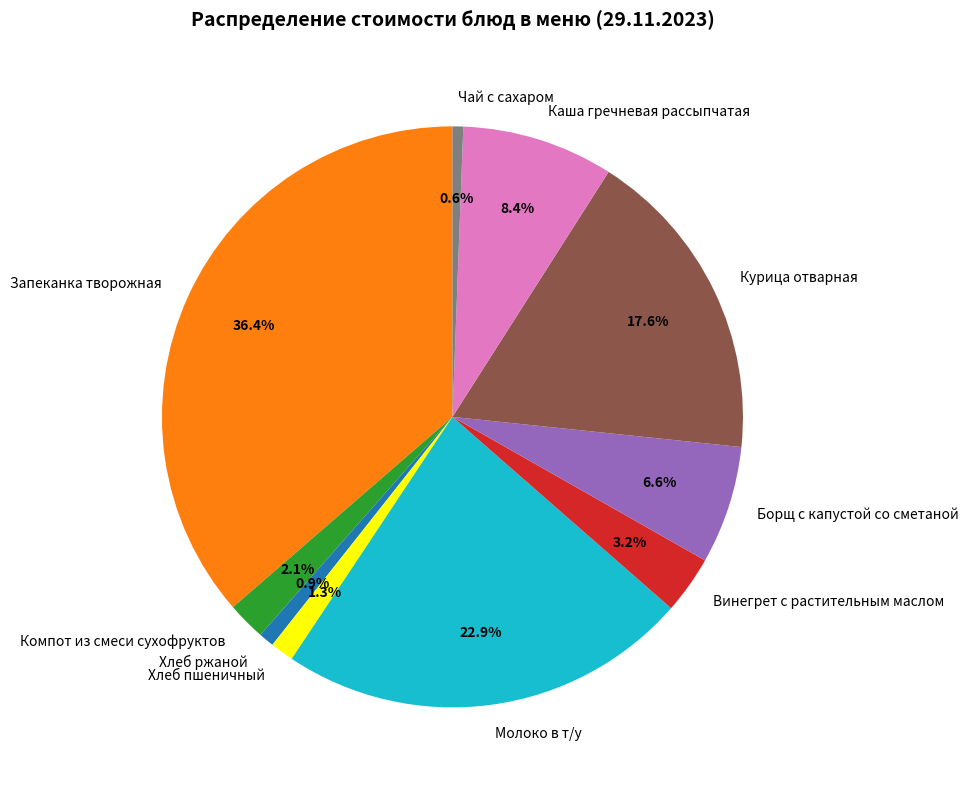

Is it true that Хлеб пшеничный is 1% of the pie?

True